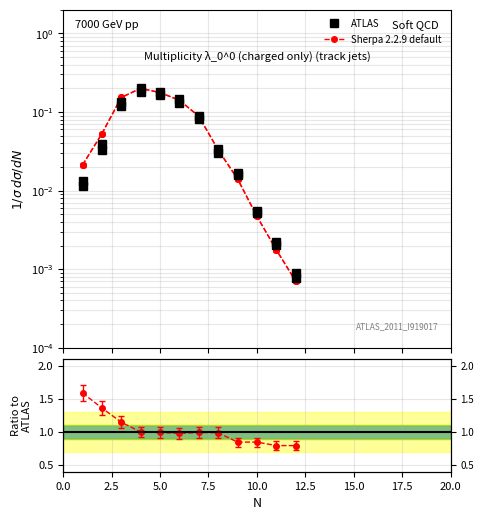

Is it true that Sherpa 2.2.9 default equals 0.0 at 9?

False